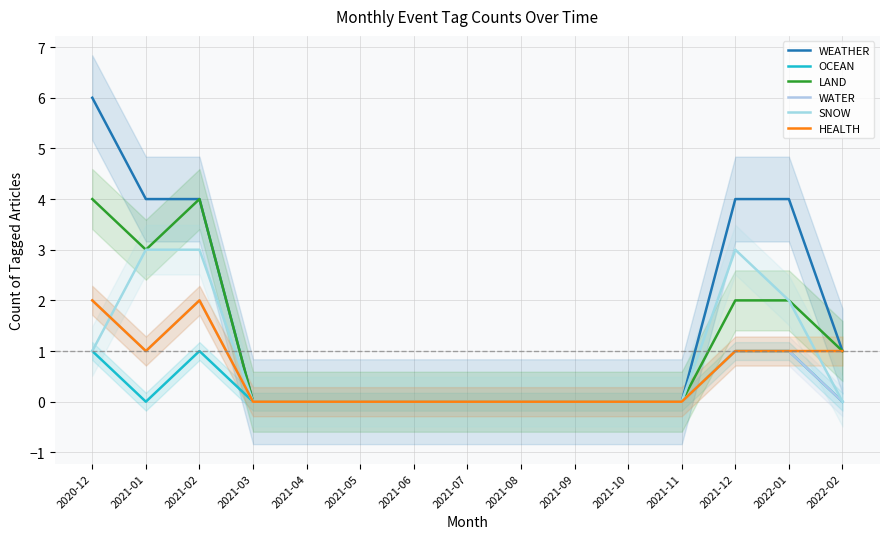

Reading left to right, transcribe all the data shown in this chart.

WEATHER: 2020-12=6	2021-01=4	2021-02=4	2021-03=0	2021-04=0	2021-05=0	2021-06=0	2021-07=0	2021-08=0	2021-09=0	2021-10=0	2021-11=0	2021-12=4	2022-01=4	2022-02=1
OCEAN: 2020-12=1	2021-01=0	2021-02=1	2021-03=0	2021-04=0	2021-05=0	2021-06=0	2021-07=0	2021-08=0	2021-09=0	2021-10=0	2021-11=0	2021-12=1	2022-01=1	2022-02=0
LAND: 2020-12=4	2021-01=3	2021-02=4	2021-03=0	2021-04=0	2021-05=0	2021-06=0	2021-07=0	2021-08=0	2021-09=0	2021-10=0	2021-11=0	2021-12=2	2022-01=2	2022-02=1
WATER: 2020-12=2	2021-01=1	2021-02=2	2021-03=0	2021-04=0	2021-05=0	2021-06=0	2021-07=0	2021-08=0	2021-09=0	2021-10=0	2021-11=0	2021-12=1	2022-01=1	2022-02=0
SNOW: 2020-12=1	2021-01=3	2021-02=3	2021-03=0	2021-04=0	2021-05=0	2021-06=0	2021-07=0	2021-08=0	2021-09=0	2021-10=0	2021-11=0	2021-12=3	2022-01=2	2022-02=0
HEALTH: 2020-12=2	2021-01=1	2021-02=2	2021-03=0	2021-04=0	2021-05=0	2021-06=0	2021-07=0	2021-08=0	2021-09=0	2021-10=0	2021-11=0	2021-12=1	2022-01=1	2022-02=1